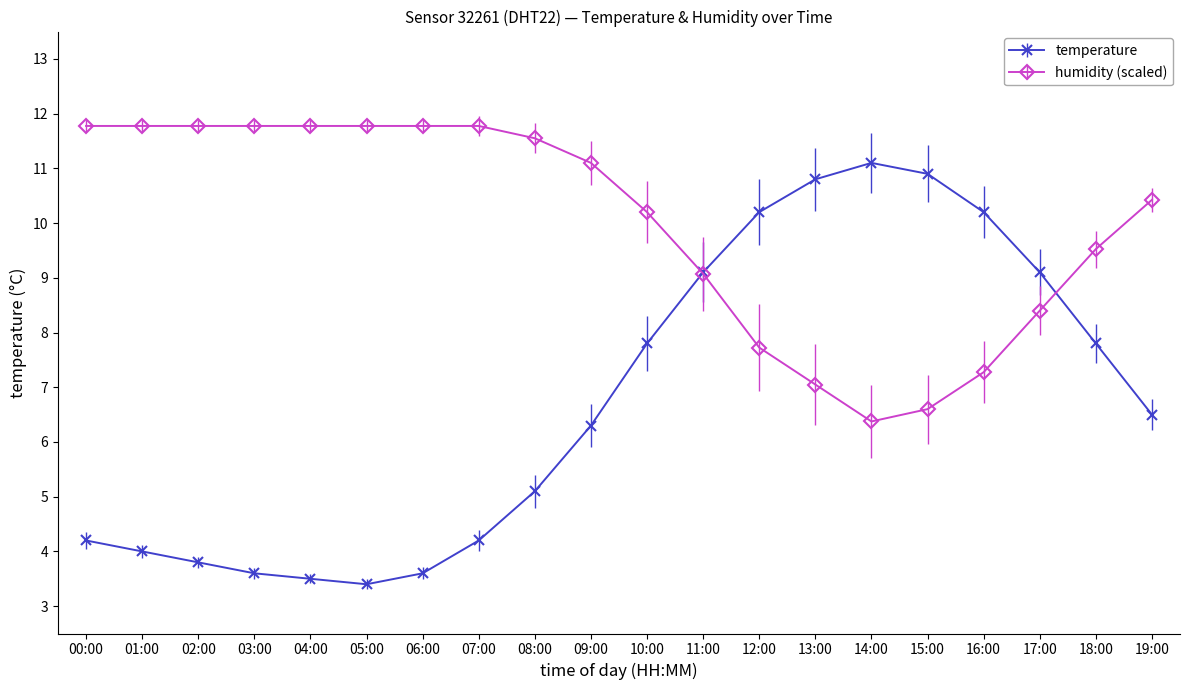

What is the difference between the highest and lowest values at 12:00?

2.5